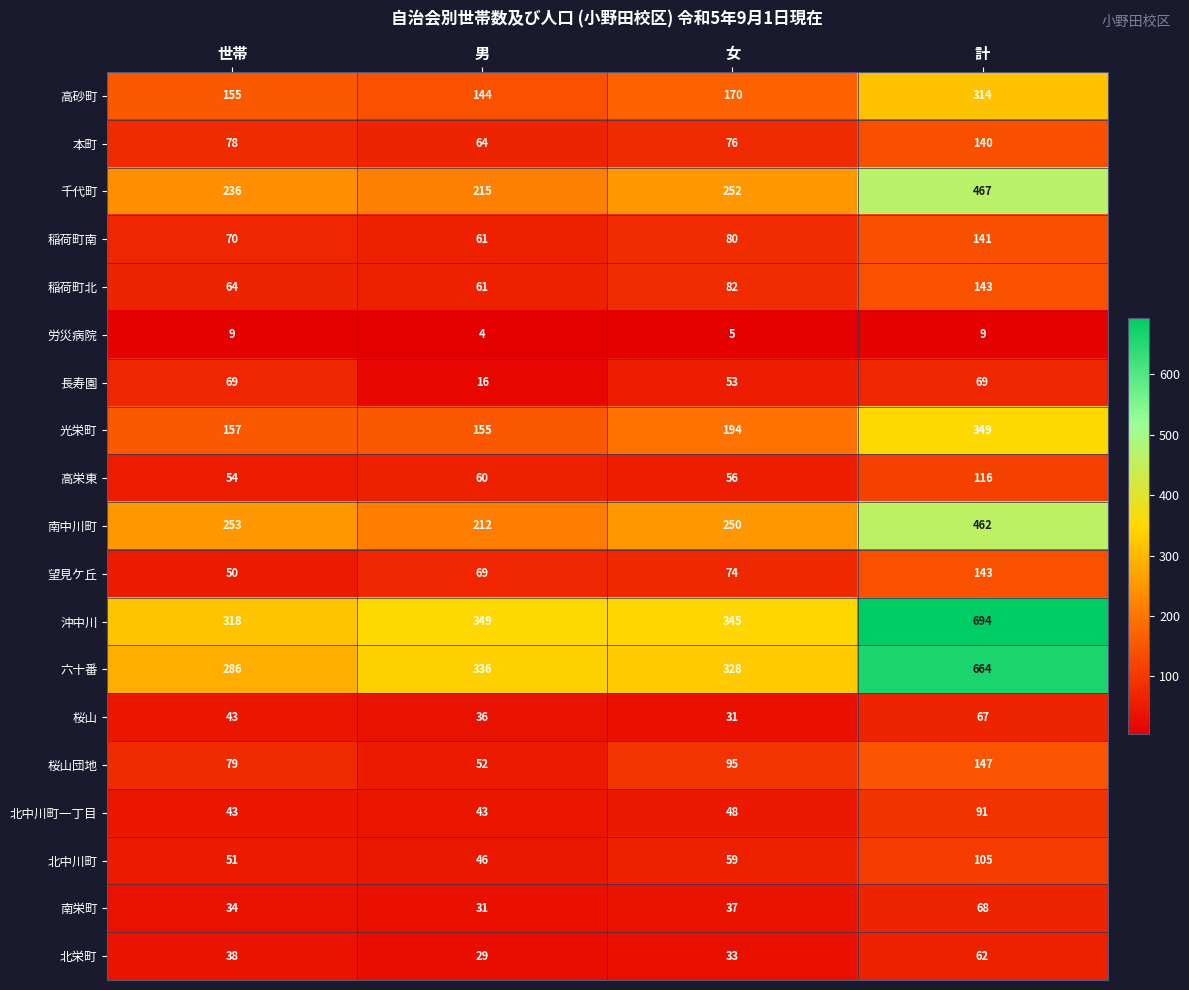

What is the difference between the second highest and second lowest values in the 光栄町 series?

37